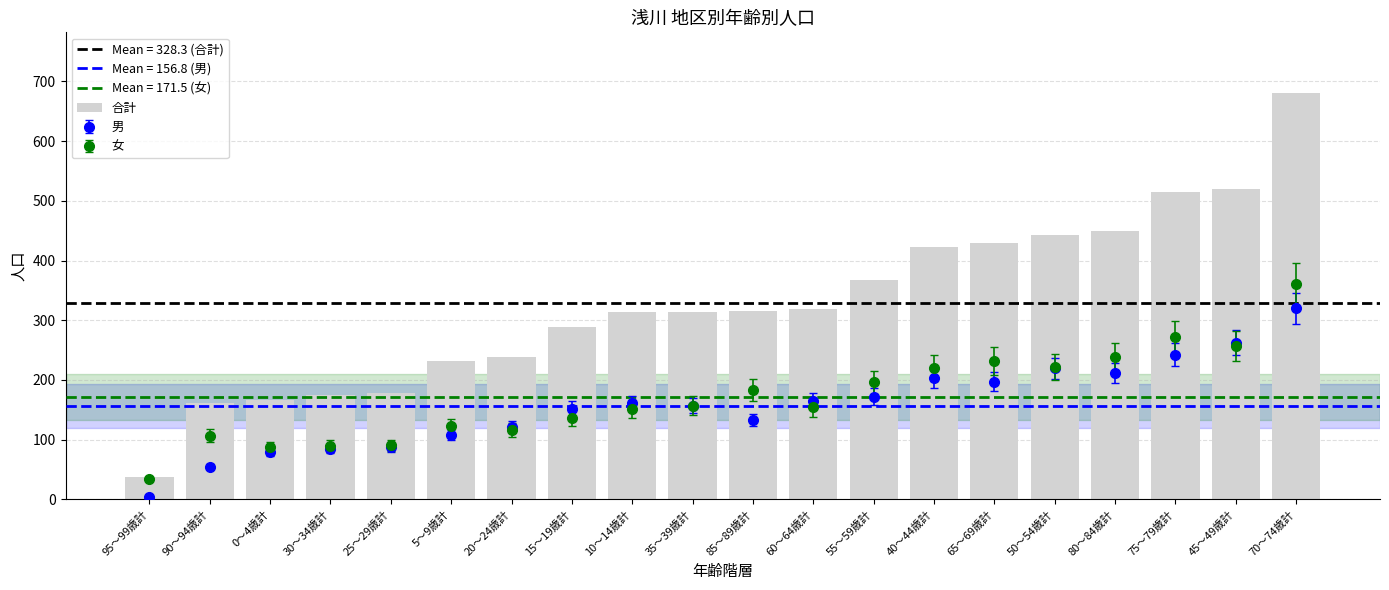

The chart shows a value of 34 at 90～94歳計. True or false?

False